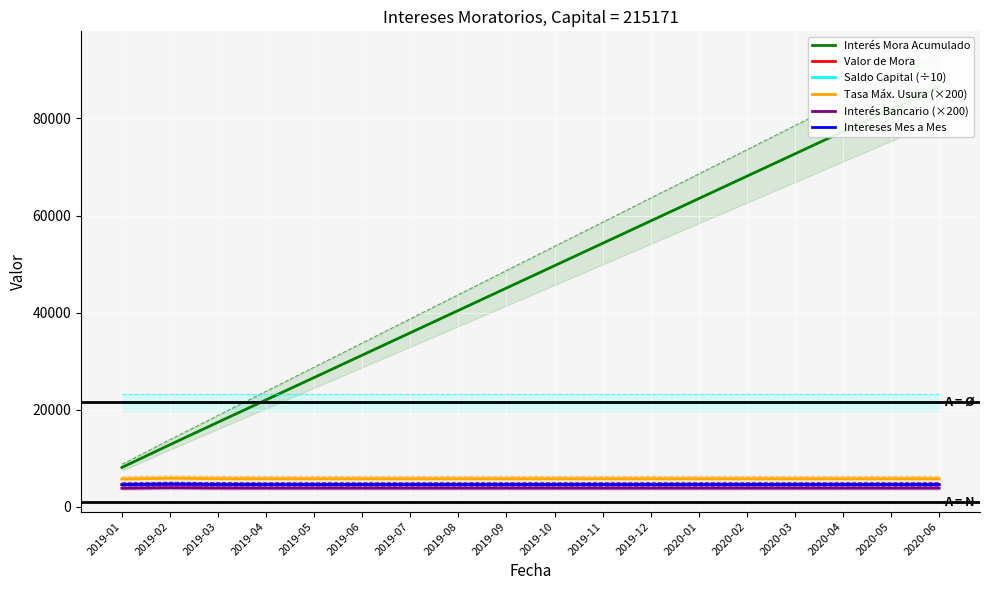

Between 2019-05 and 2019-10, which series saw the biggest shift?

Interés Mora Acumulado